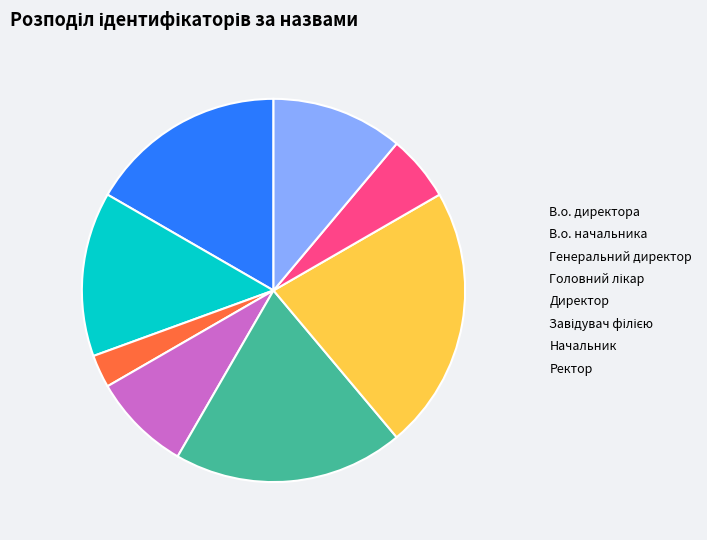

Which slice is the smallest?

Генеральний директор